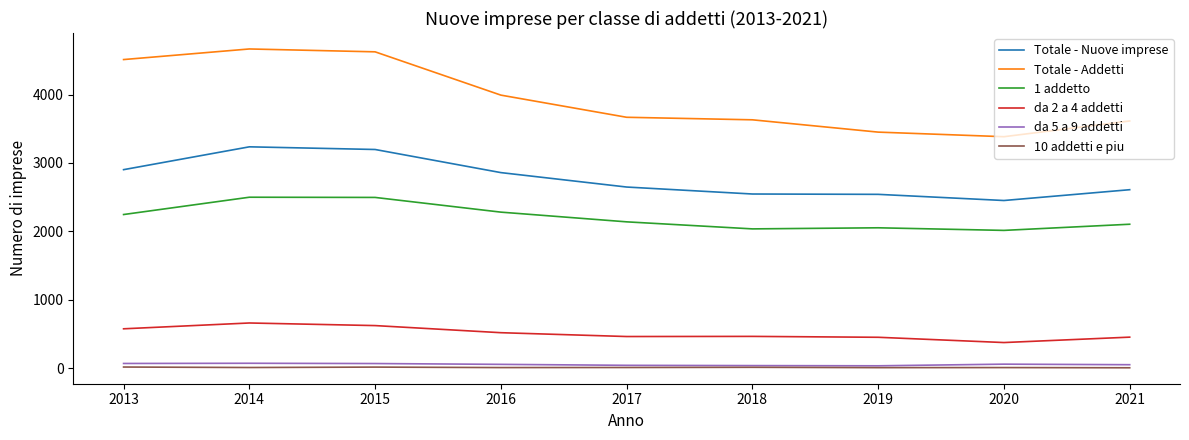

Where does the Totale - Addetti series first go above 3667?

2013